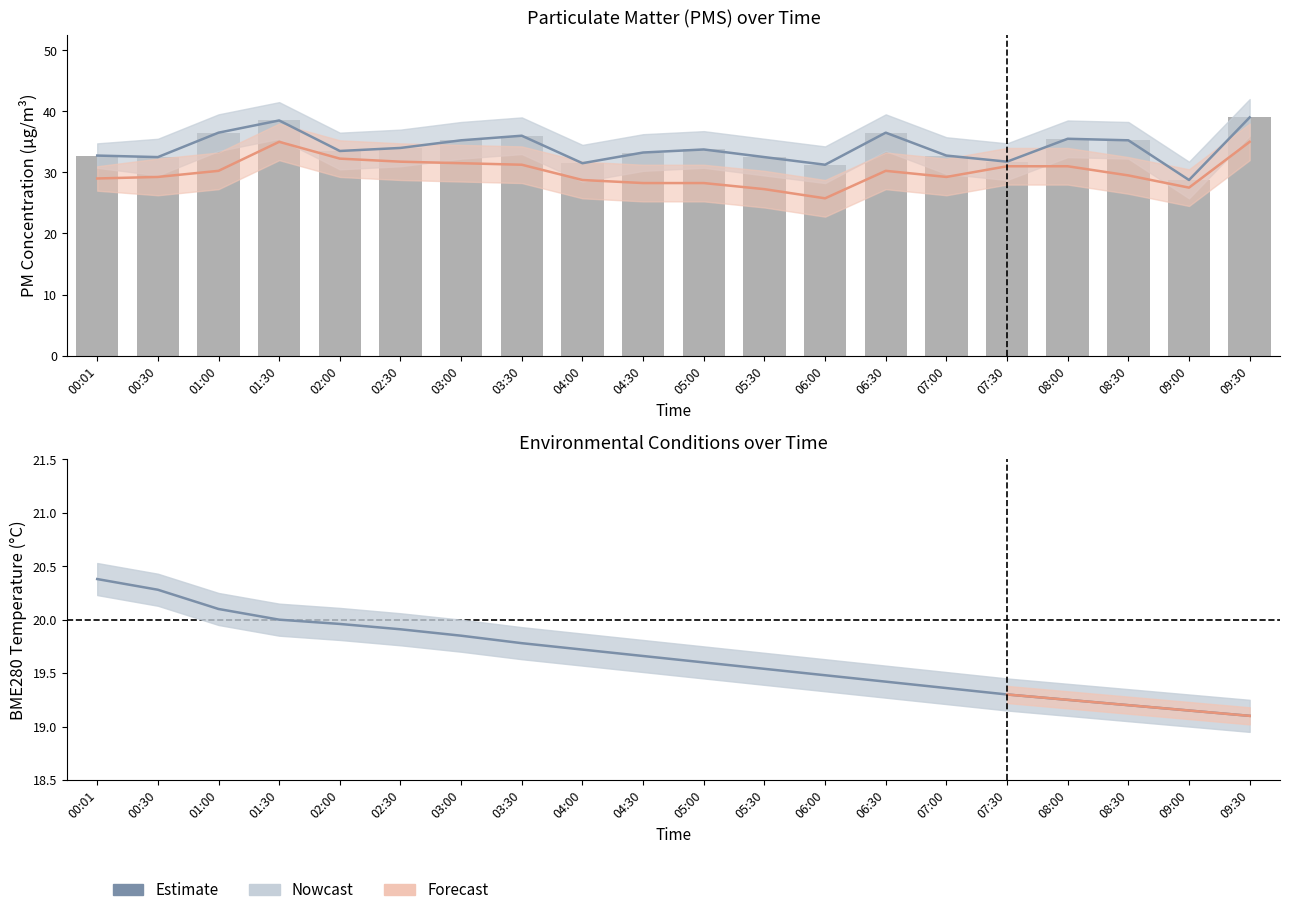

What is the label of the 7th bar from the right?

06:30